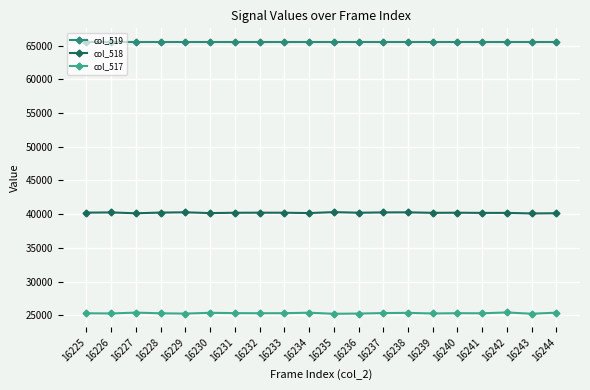

What are all the series names shown in the legend?

col_519, col_518, col_517